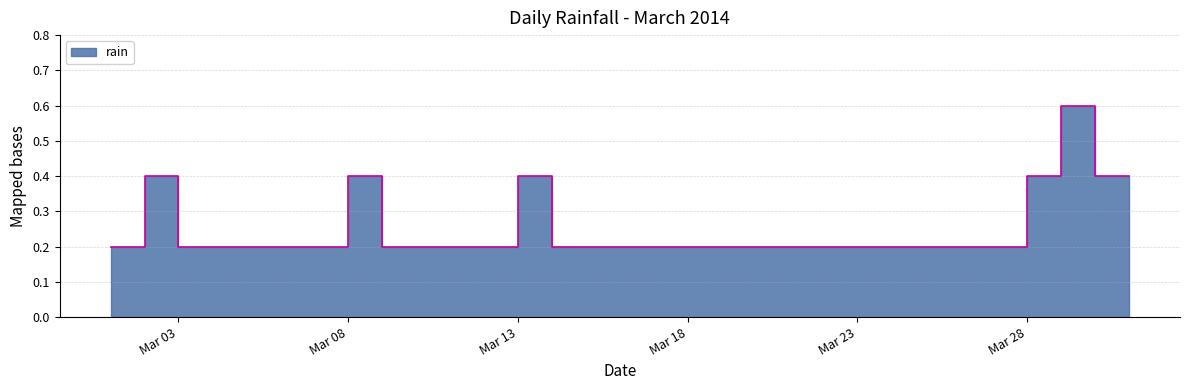

Rank the categories by value from highest to lowest.

2014-03-29, 2014-03-02, 2014-03-08, 2014-03-13, 2014-03-28, 2014-03-30, 2014-03-31, 2014-03-01, 2014-03-03, 2014-03-04, 2014-03-05, 2014-03-06, 2014-03-07, 2014-03-09, 2014-03-10, 2014-03-11, 2014-03-12, 2014-03-14, 2014-03-15, 2014-03-16, 2014-03-17, 2014-03-18, 2014-03-19, 2014-03-20, 2014-03-21, 2014-03-22, 2014-03-23, 2014-03-24, 2014-03-25, 2014-03-26, 2014-03-27